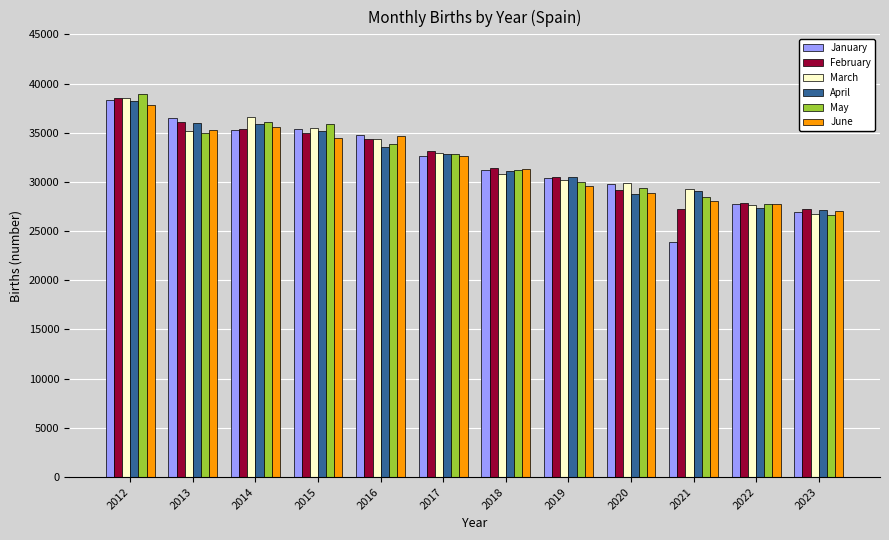

What are all the series names shown in the legend?

January, February, March, April, May, June